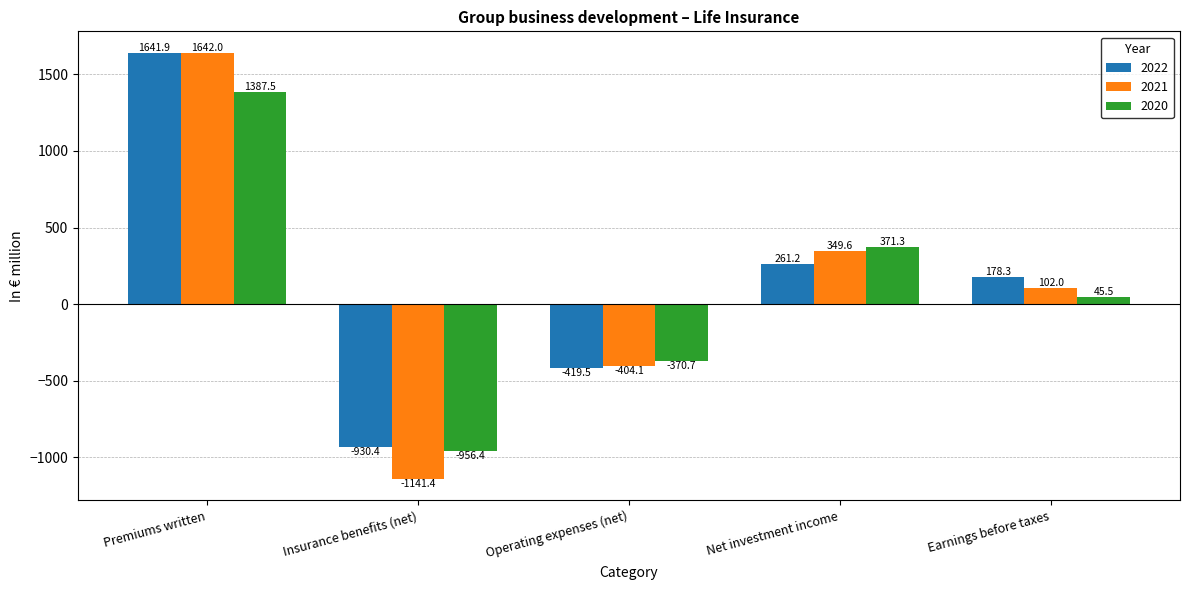

Which series has the largest range (max minus min)?

2021